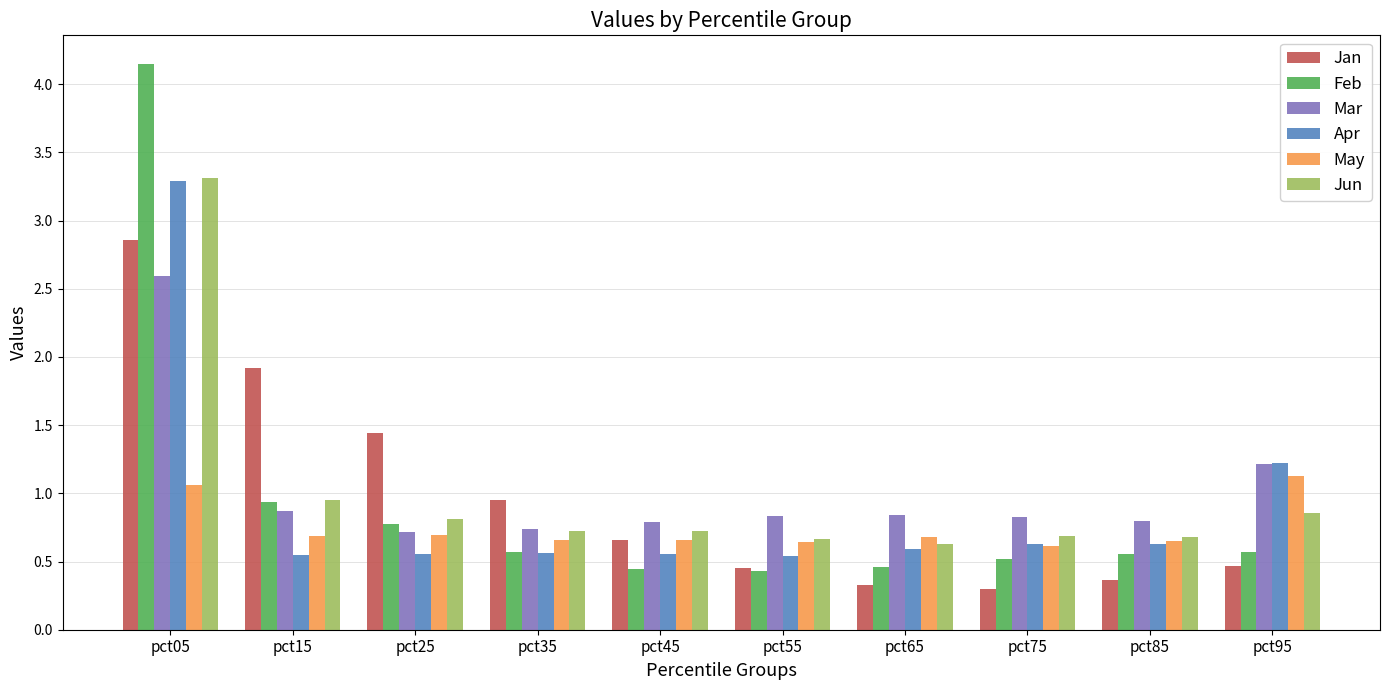

What is the minimum value shown in the chart?

0.3